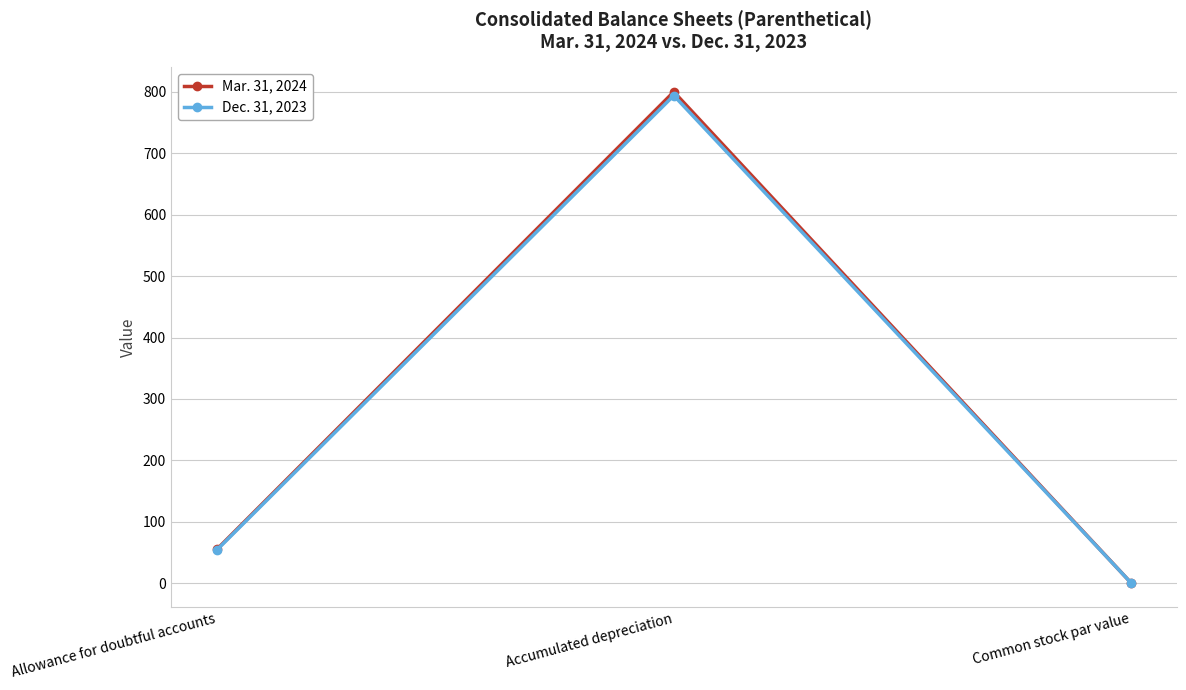

Which label corresponds to the smallest value in the chart?

Common stock par value